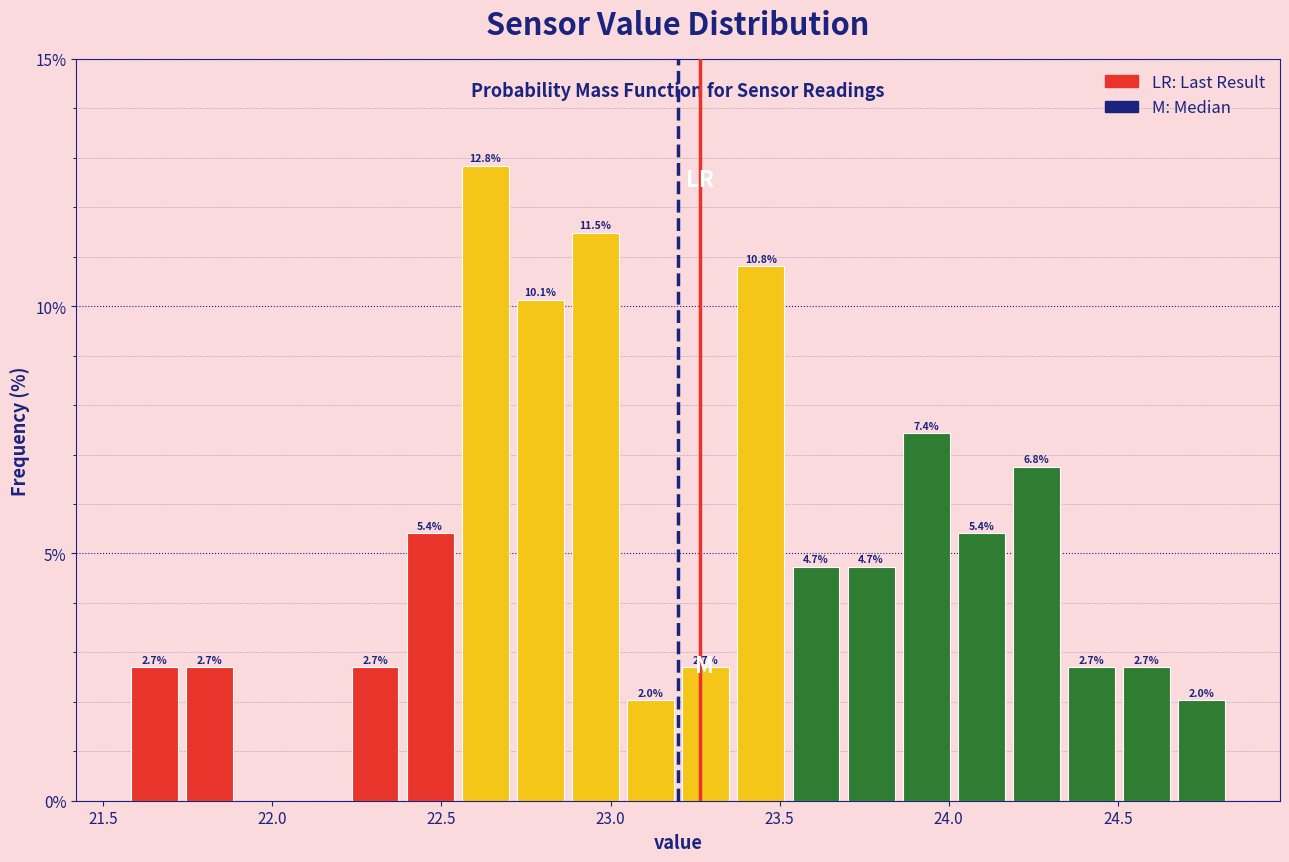

Read against the x-axis, roughly where is the centre of the tallest bar?

22.65